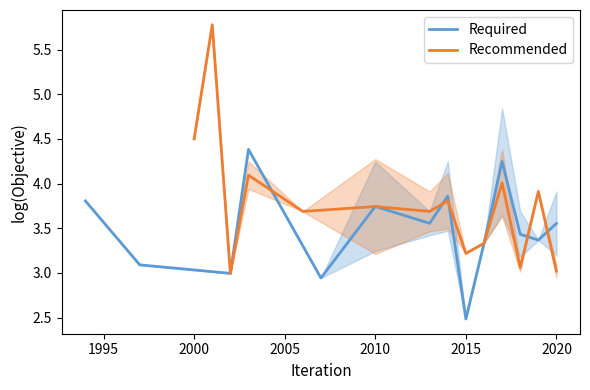

Reading left to right, extract all data points from this chart.

Required: 3.8	3.1	3.0	4.4	2.9	3.7	3.6	3.9	2.5	3.3	4.2	3.4	3.4	3.6
Recommended: 4.5	5.8	3.0	4.1	3.7	3.7	3.7	3.8	3.2	3.3	4.0	3.1	3.9	3.0